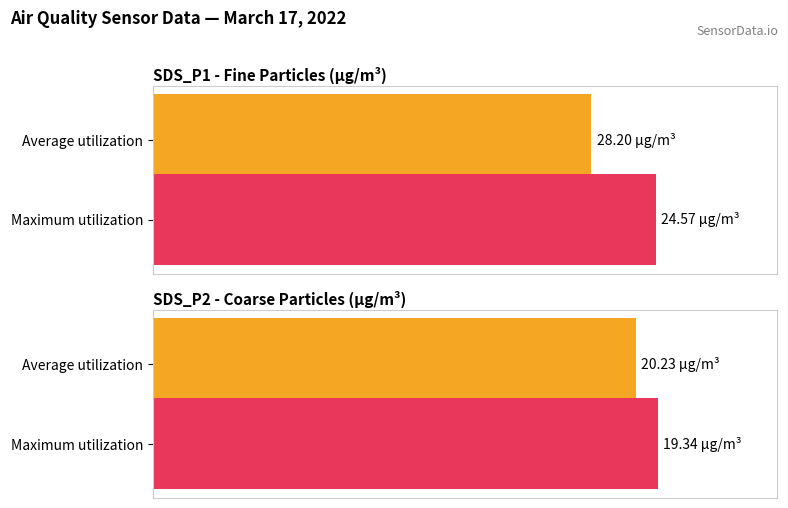

Which series has the largest range (max minus min)?

SDS_P1